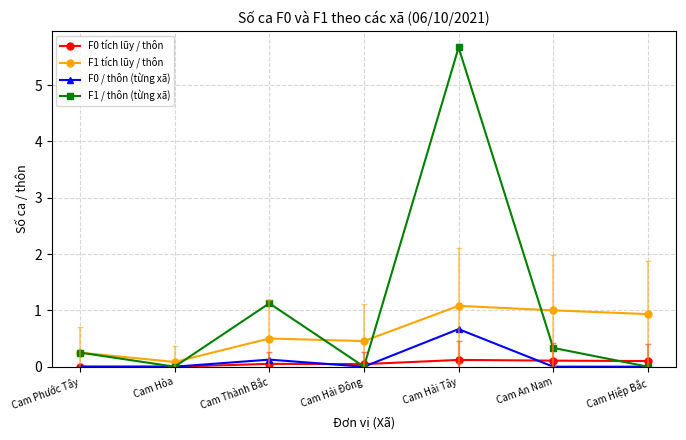

Which series has the largest total across all categories?

F1 / thôn (từng xã)